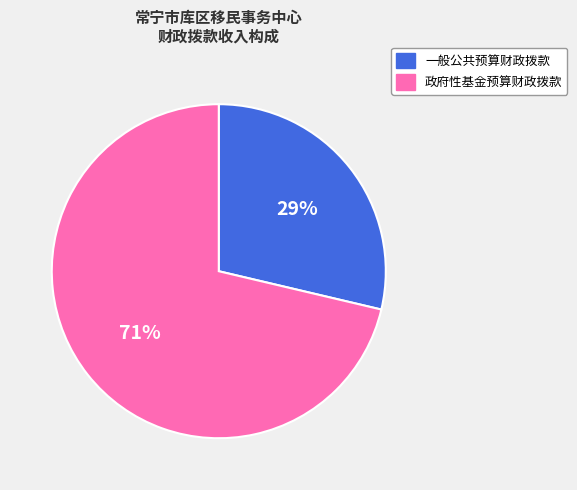

What percentage is the 政府性基金预算财政拨款 slice, to the nearest percent?

71%